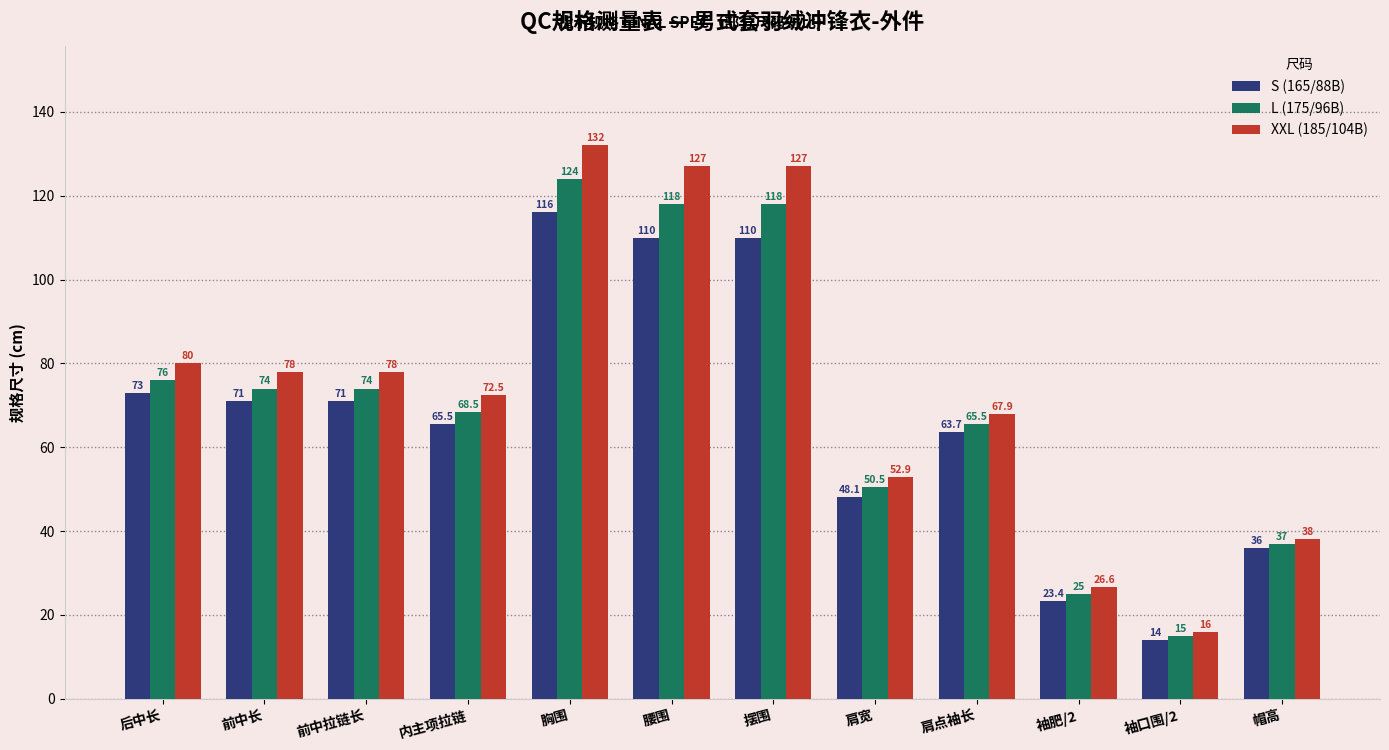

What position from the left is 肩宽?

8